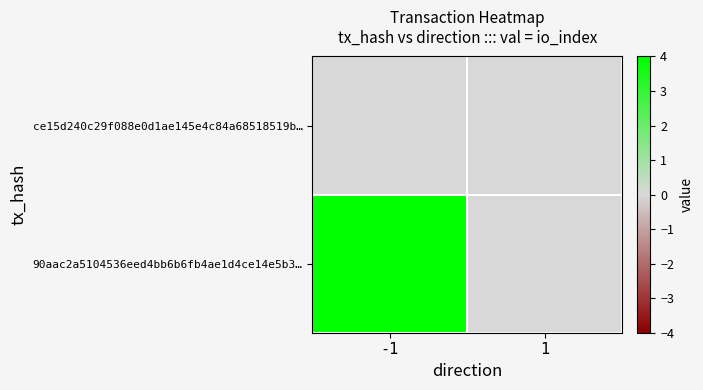

Rank the series by their maximum value, from highest to lowest.

90aac2a5104536eed4bb6b6fb4ae1d4ce14e5b3…, ce15d240c29f088e0d1ae145e4c84a68518519b…